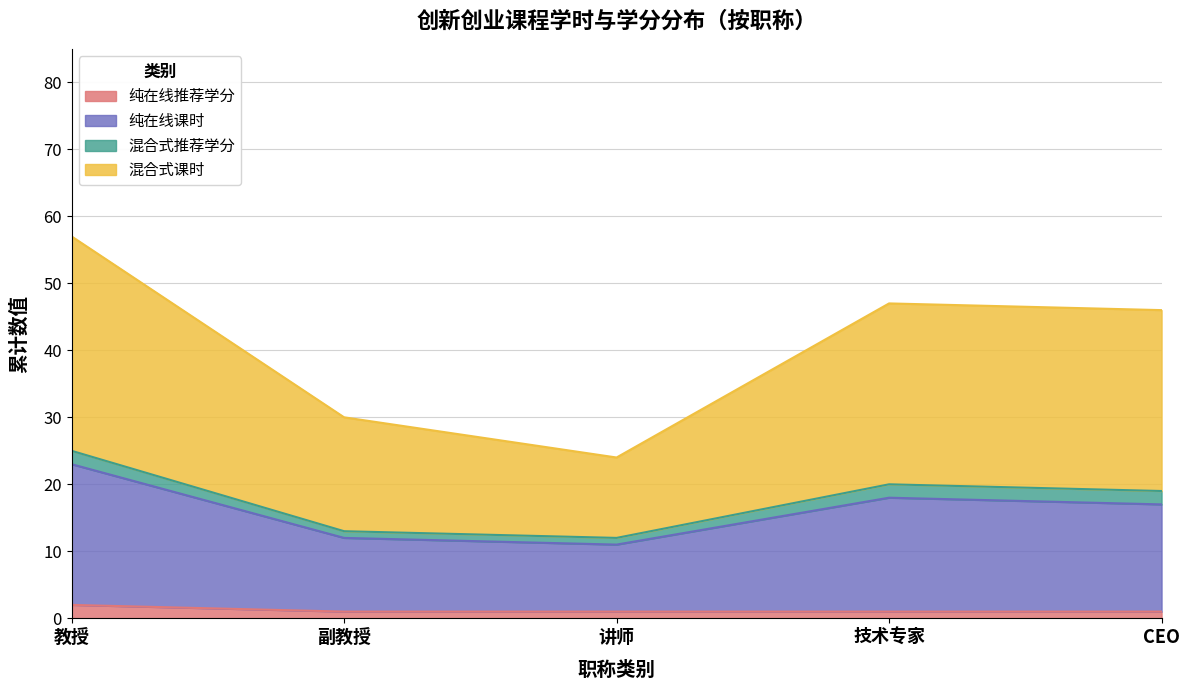

True or false: 纯在线推荐学分 has a value of 1 at CEO.

True